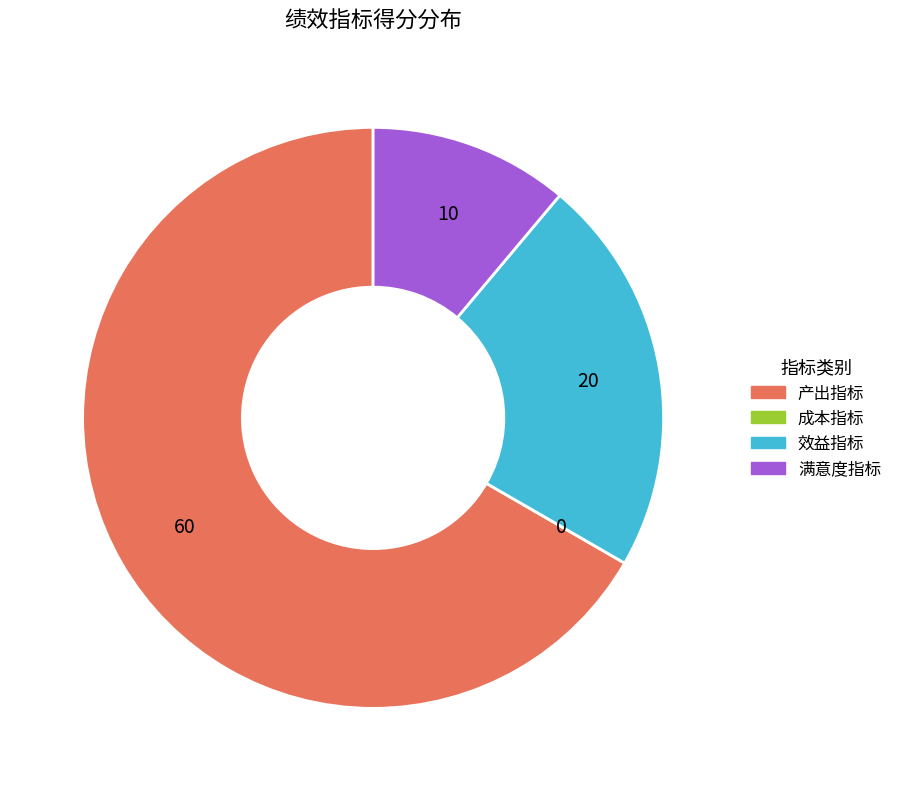

What is the majority slice?

产出指标